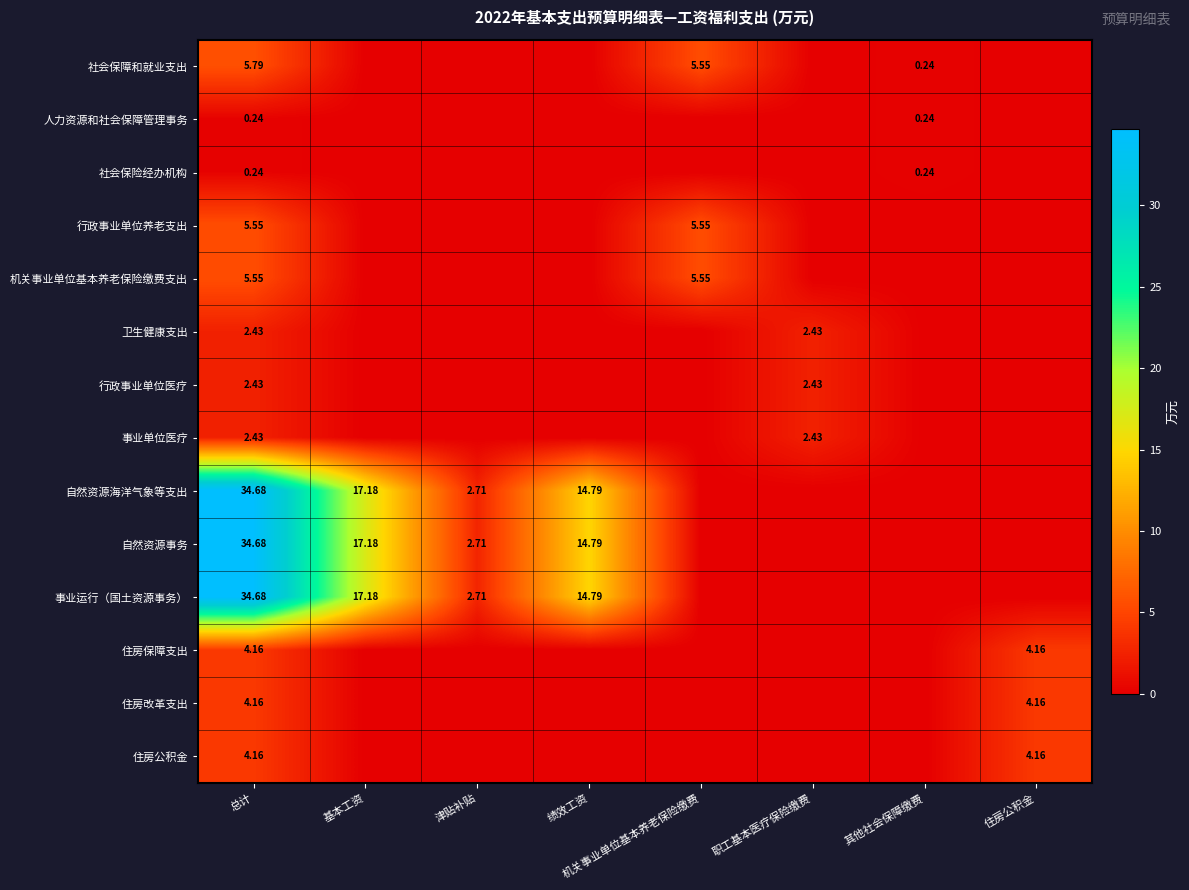

Which category has the lowest value in the 行政事业单位医疗 series?

基本工资